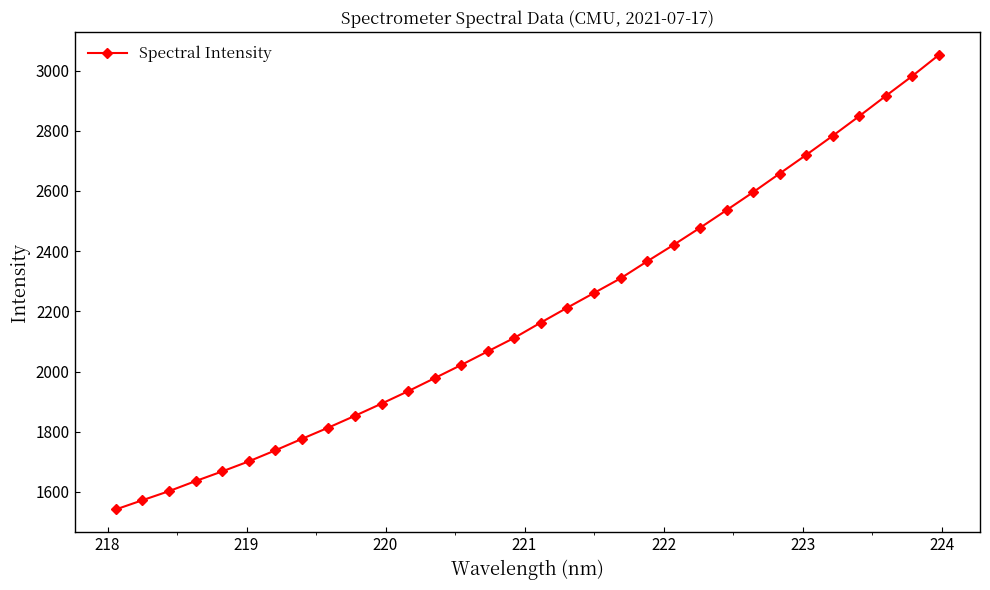

What is the maximum value shown in the chart?

3051.9